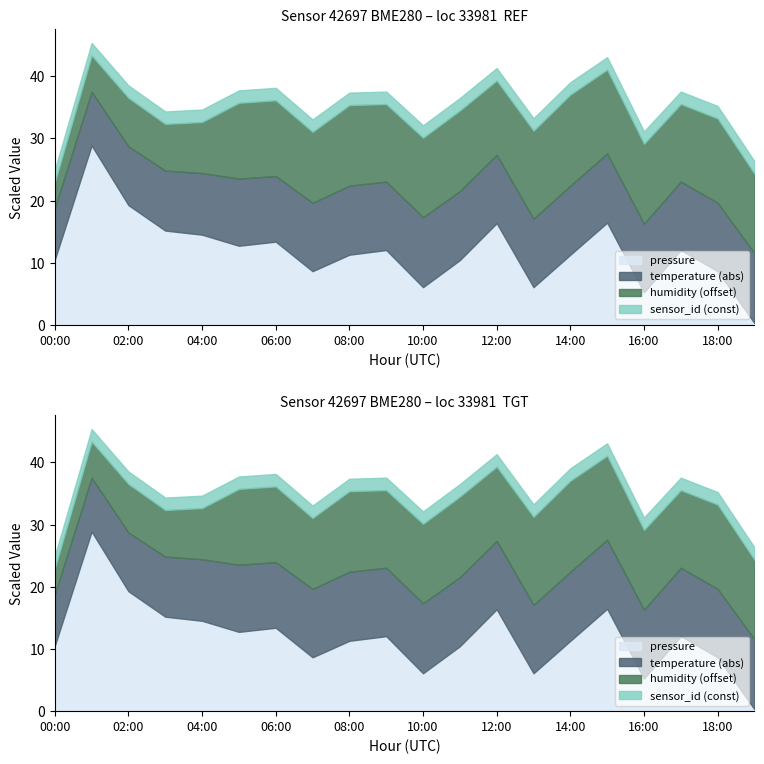

Is it true that humidity equals 74.0 at 12:00?

True